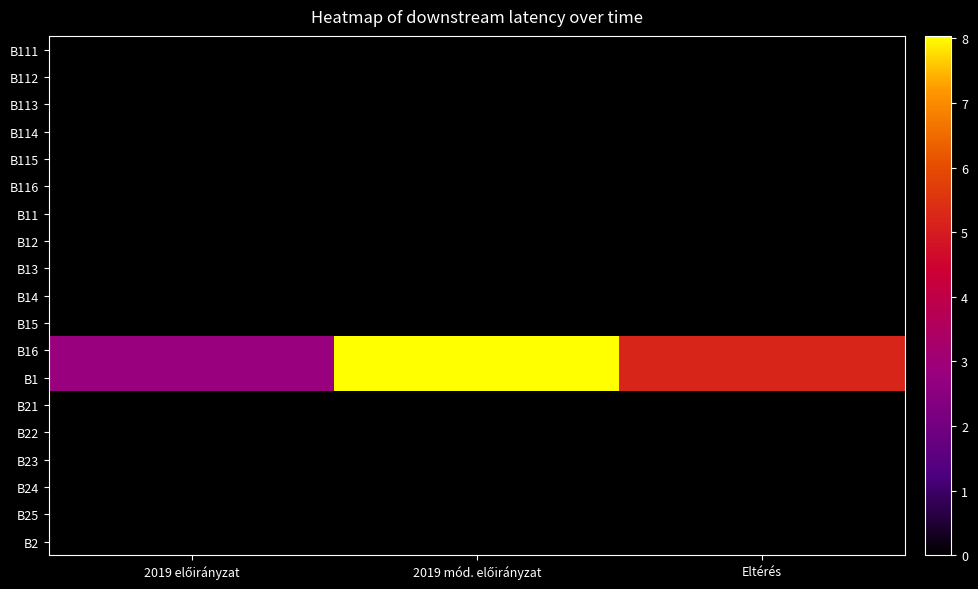

List the series in order of their peak value, lowest first.

B111, B112, B113, B114, B115, B116, B11, B12, B13, B14, B15, B21, B22, B23, B24, B25, B2, B16, B1